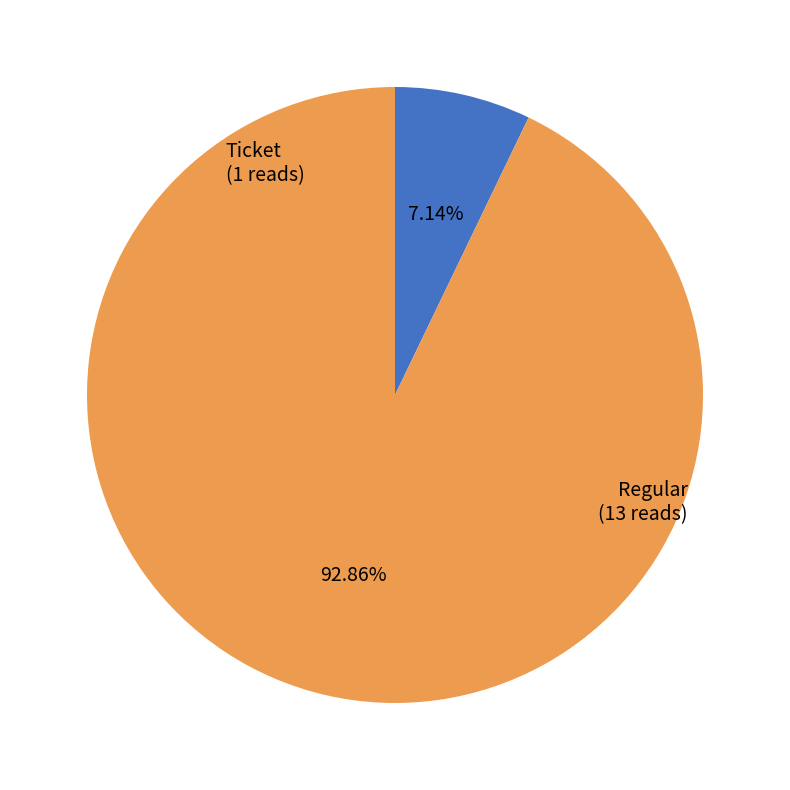

Approximately how many times larger is the value at Ticket compared to Regular?

0.1